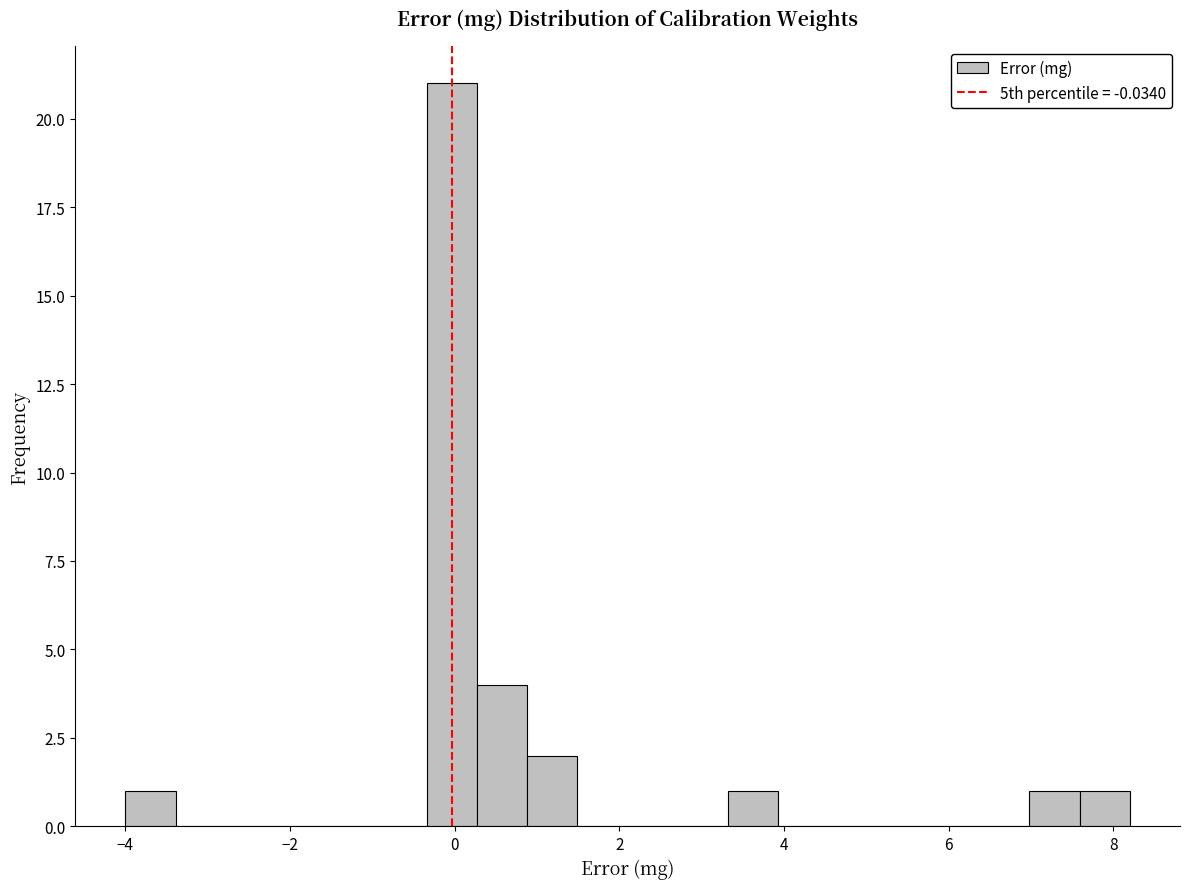

Read against the x-axis, roughly where is the centre of the tallest bar?

0.0